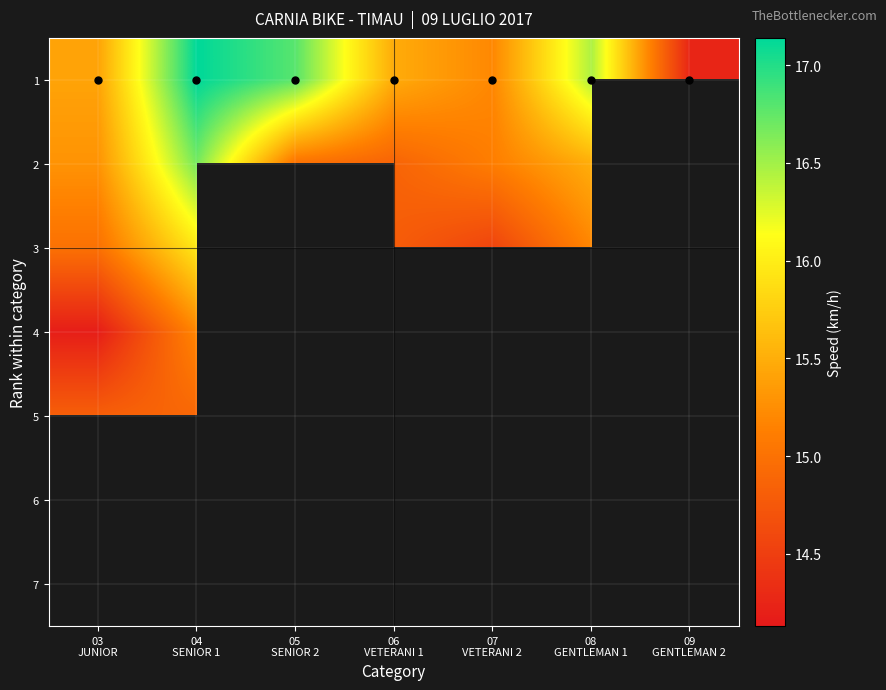

What is the sum of the 1 values at 05 SENIOR 2 and 08 GENTLEMAN 1?

33.2